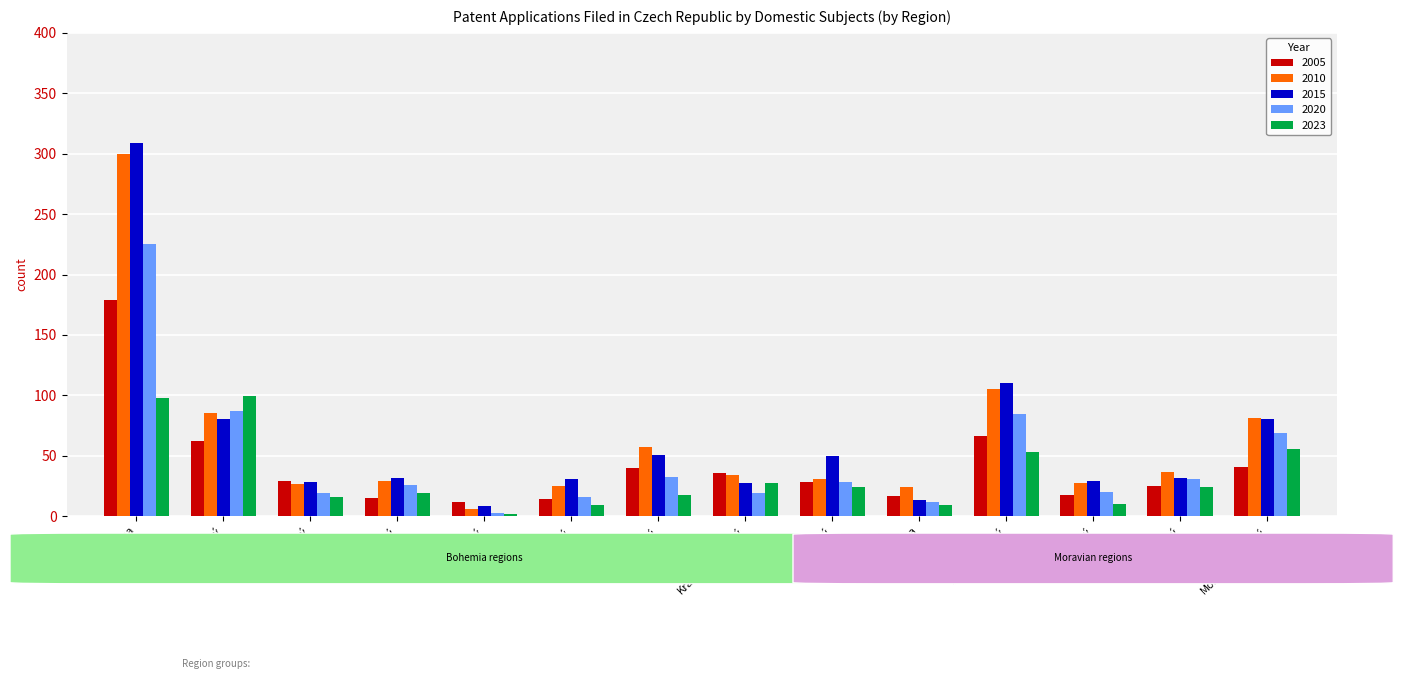

The 2015 series shows 28.7 at Jihočeský. True or false?

True